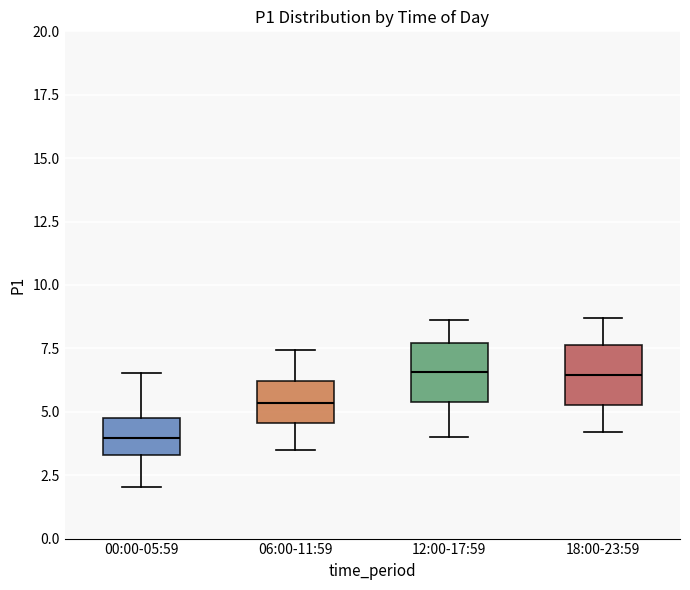

Reading left to right, read every box against the y-axis: the position of its median line, the range the box covers, and the ends of its whiskers. The values are not printed on the chart, so give them approximately, as read against the axis.

00:00-05:59: median 4.0, box 3.5 to 5.0, whiskers 2.0 to 6.5
06:00-11:59: median 5.5, box 4.5 to 6.0, whiskers 3.5 to 7.5
12:00-17:59: median 6.5, box 5.5 to 7.5, whiskers 4.0 to 8.5
18:00-23:59: median 6.5, box 5.5 to 7.5, whiskers 4.0 to 8.5